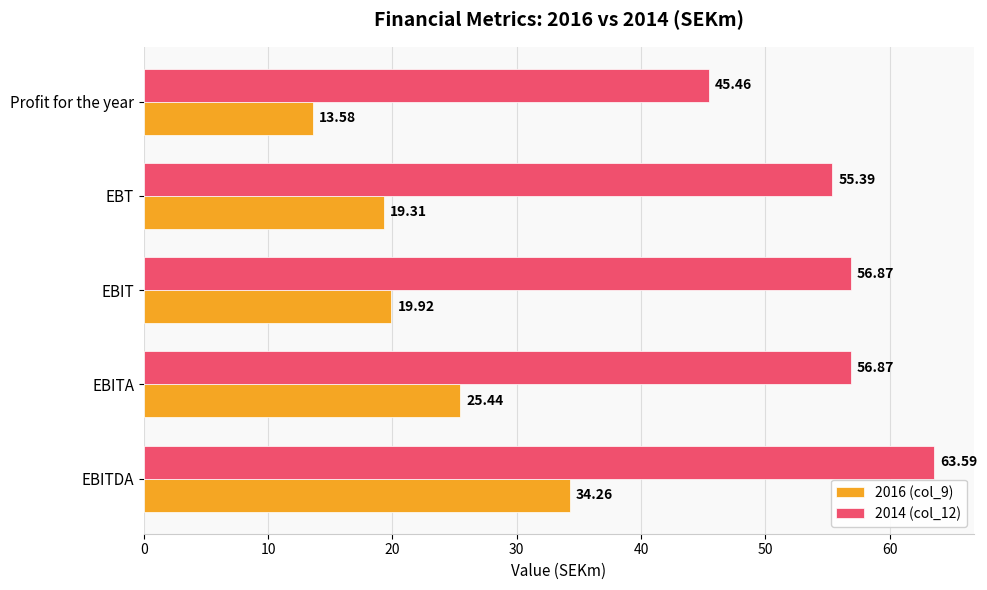

List the series in order of their overall mean, lowest first.

2016 (col_9), 2014 (col_12)